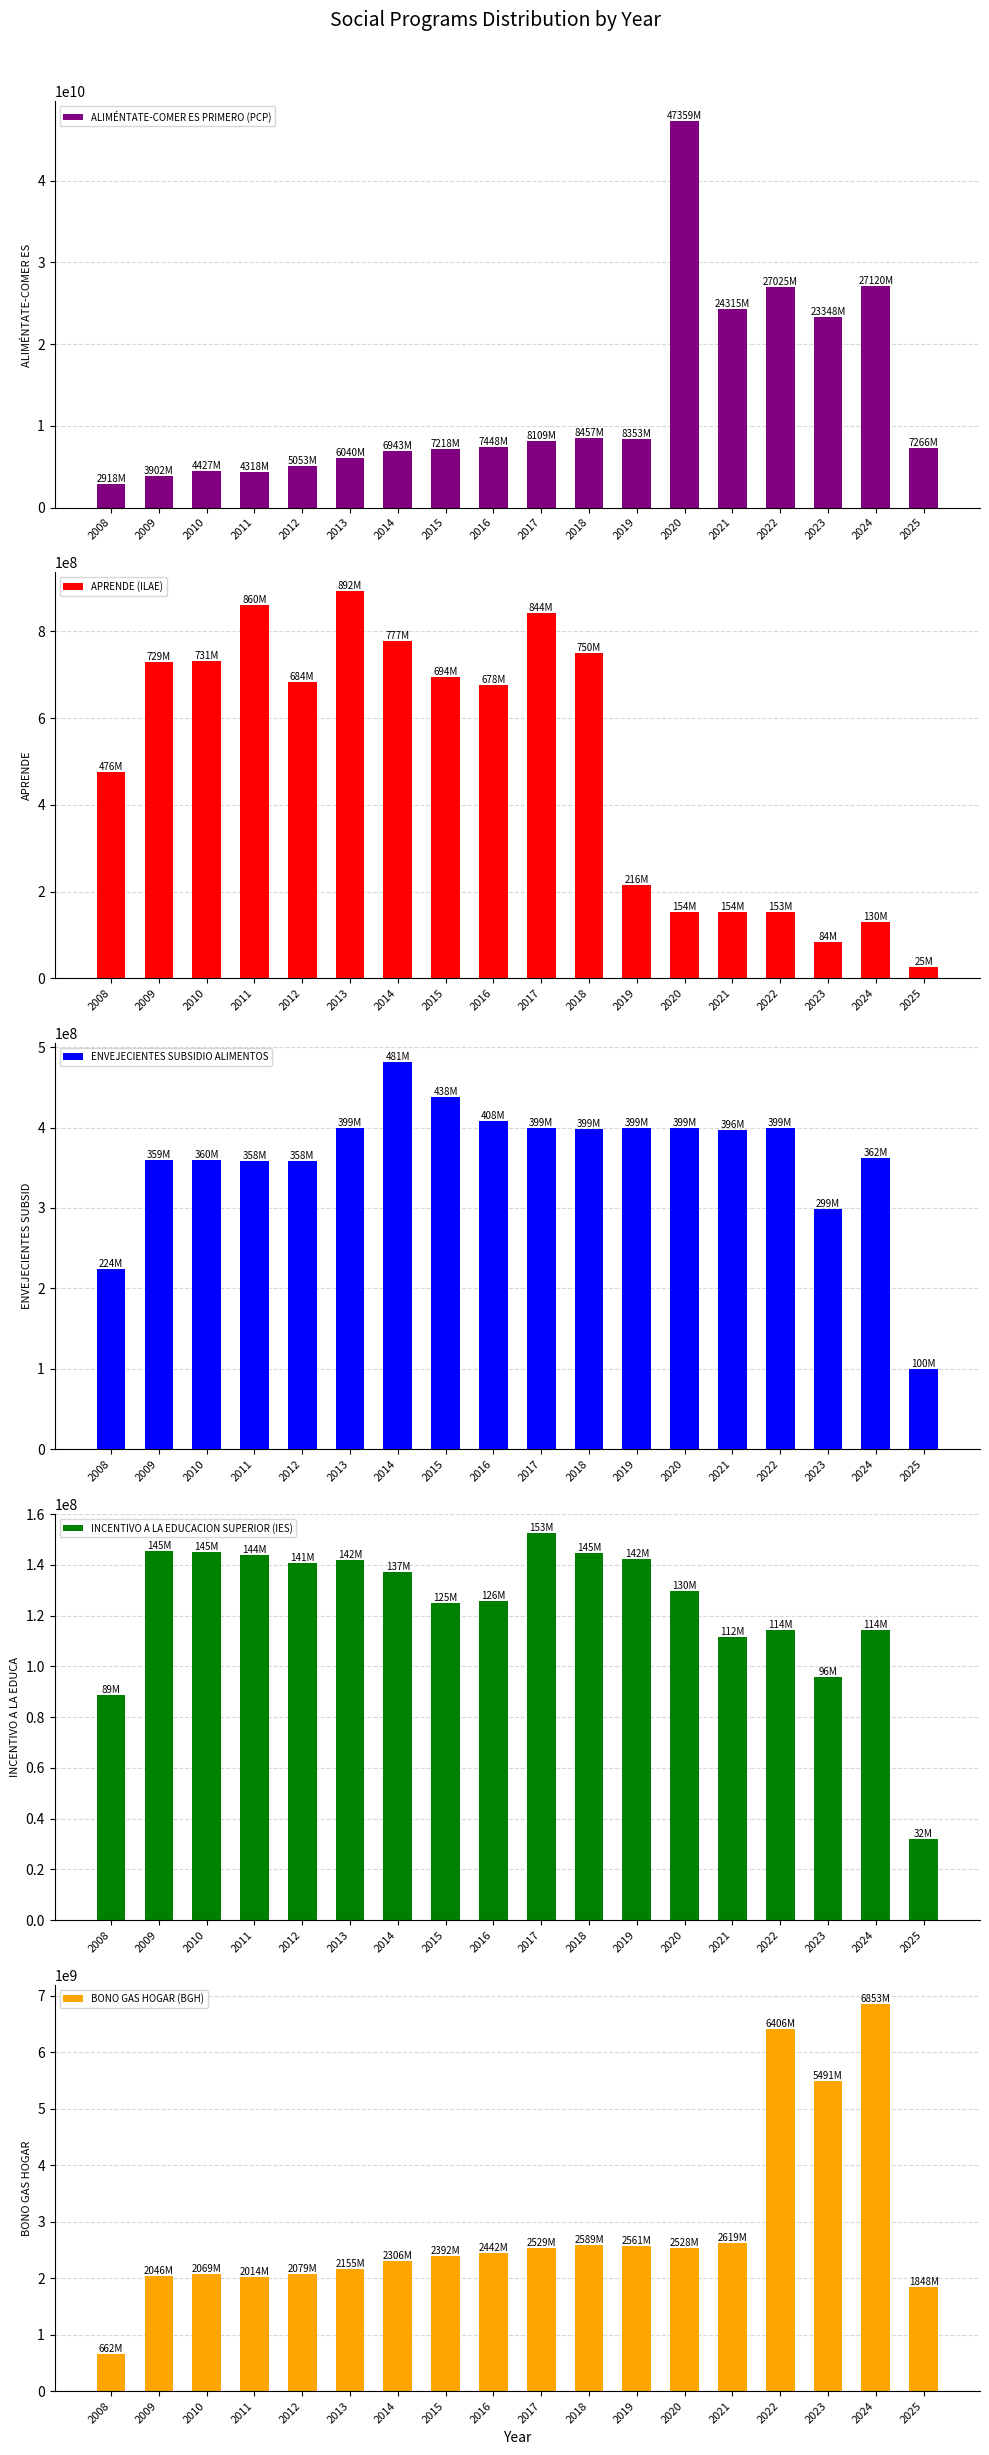

What is the approximate value of ENVEJECIENTES SUBSIDIO ALIMENTOS at 2009?

359406000